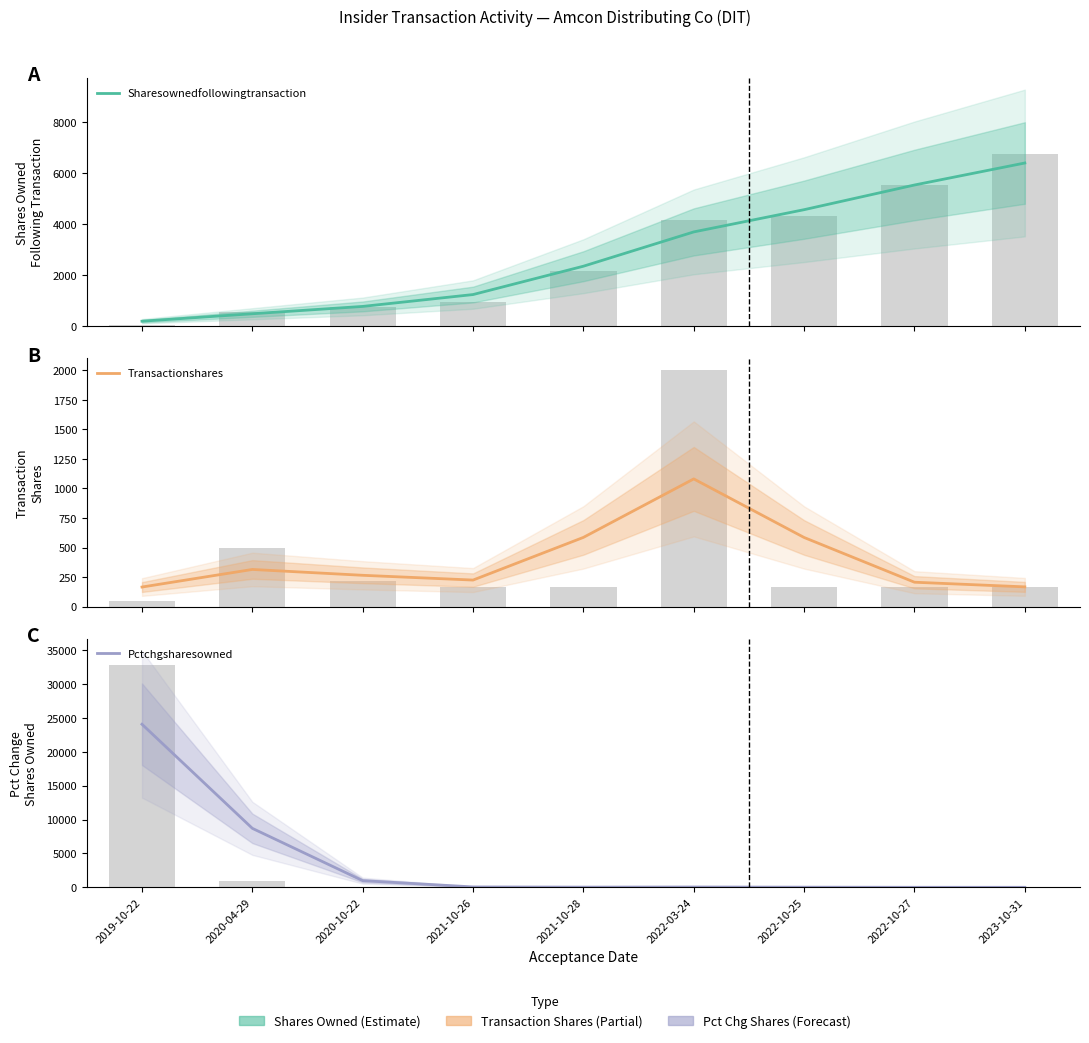

At which category does the chart reach its minimum across all series?

2023-10-31